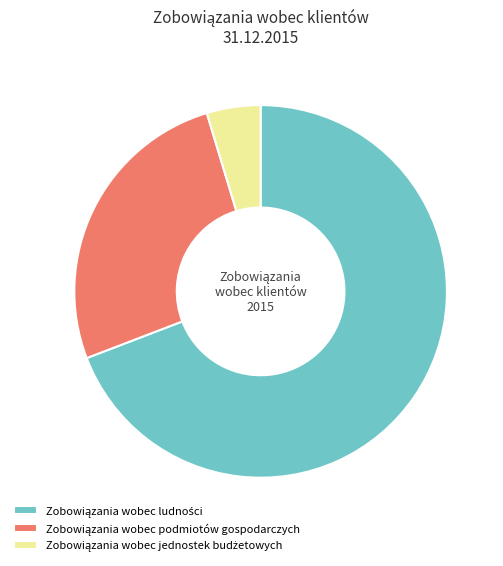

How many segments does this pie chart have?

3